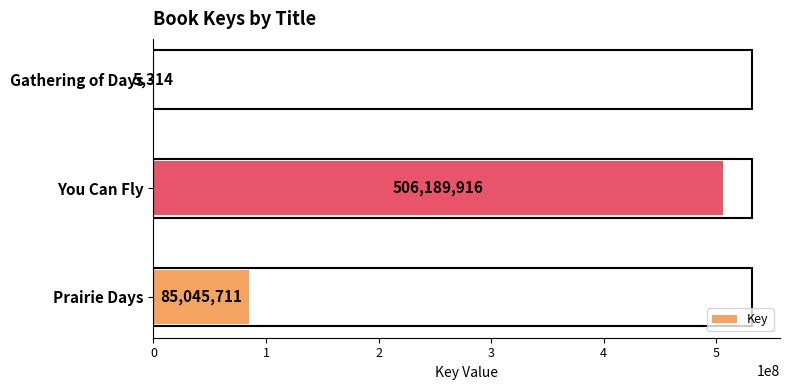

Count the values in the range 5314 to 506189916.

3